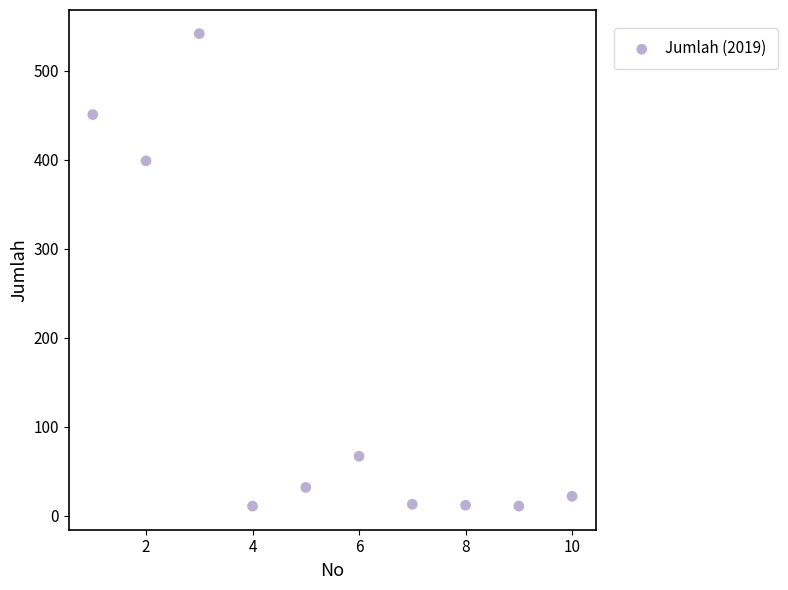

What Y value in the scatter plot is closest to 276?

399